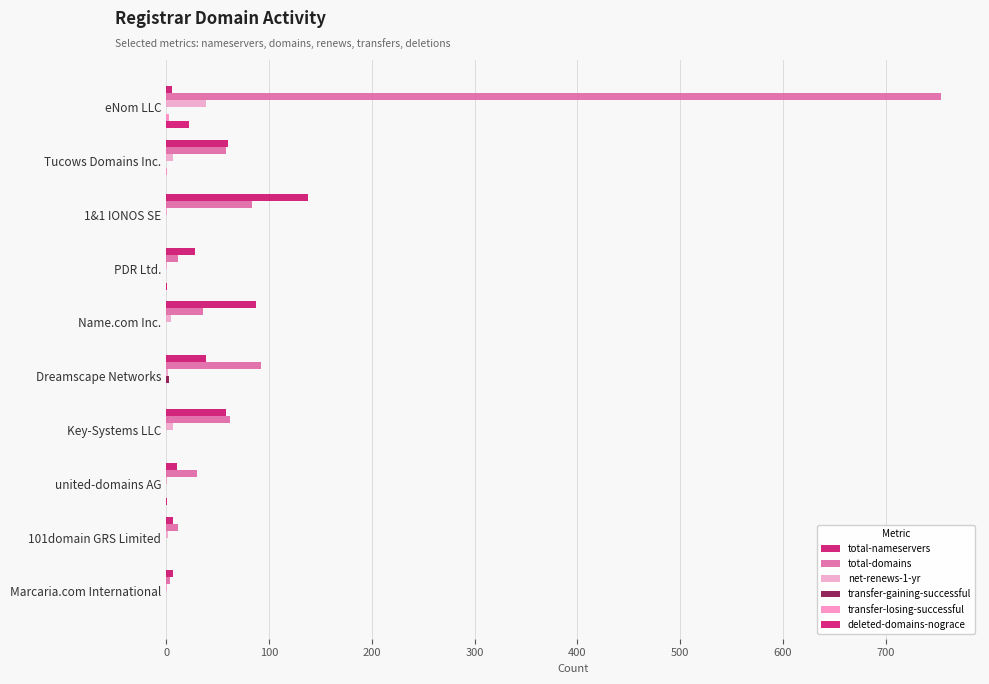

Reading left to right, extract all data points from this chart.

total-nameservers: 6	60	138	28	87	39	58	11	7	7
total-domains: 754	58	84	12	36	92	62	30	12	4
net-renews-1-yr: 39	7	1	1	5	2	7	1	2	1
transfer-gaining-successful: 0	0	0	0	0	3	0	0	0	0
transfer-losing-successful: 3	1	0	0	0	0	0	0	0	0
deleted-domains-nograce: 22	0	0	1	0	0	0	1	0	0